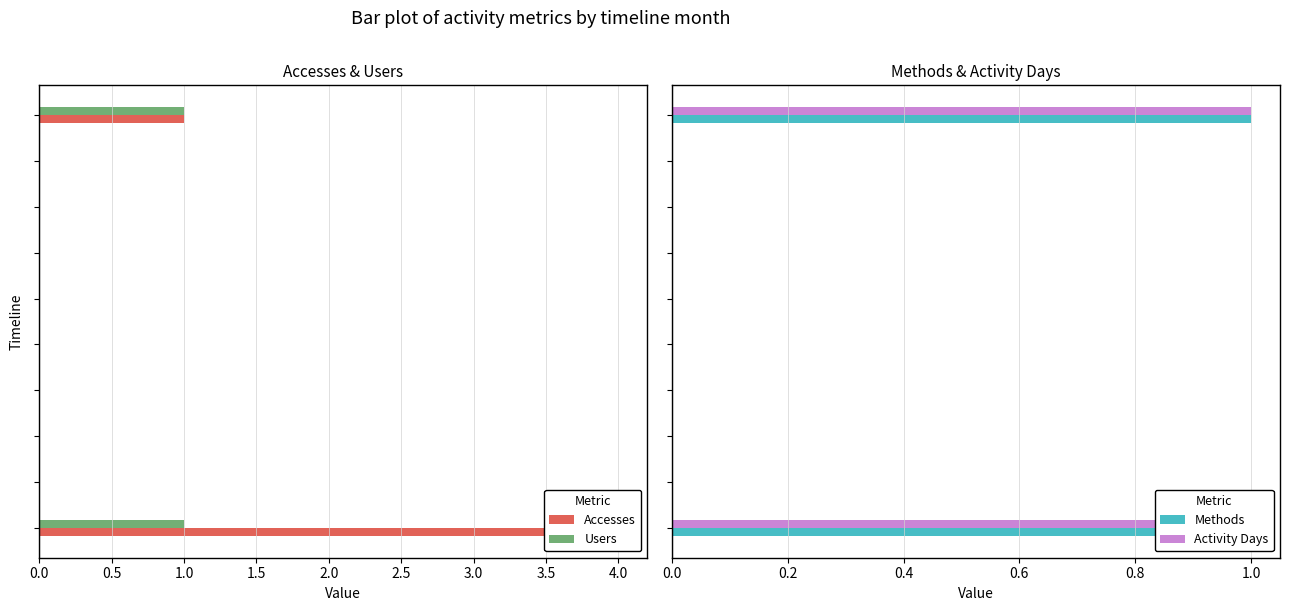

At how many categories does at least one series exceed 0?

2